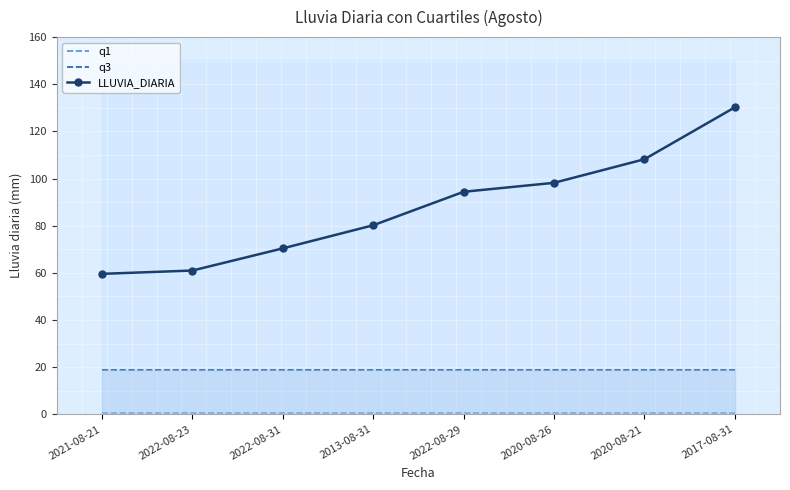

What is the sum of all LLUVIA_DIARIA values?

702.2